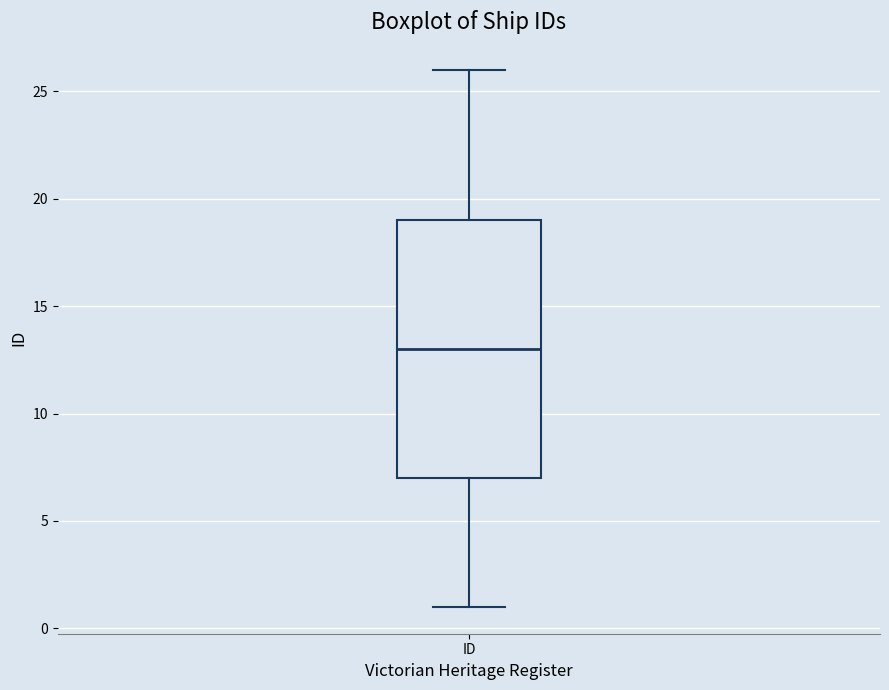

Where does the upper whisker of the box for ID end on the y-axis? The values are not printed on the chart, so give them approximately, as read against the axis.

26